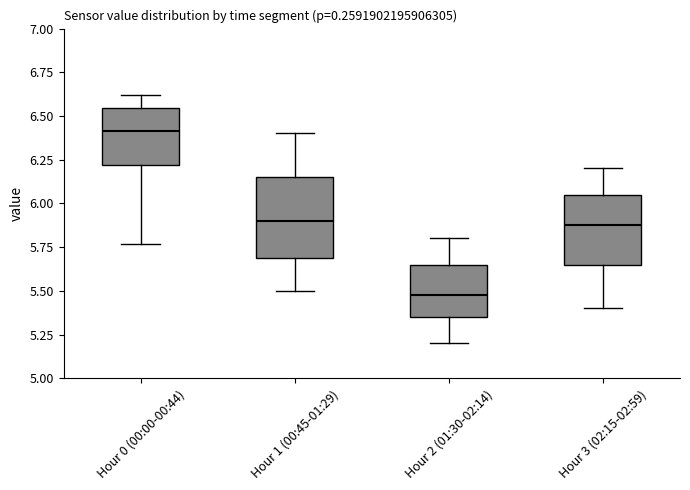

Reading left to right, read every box against the y-axis: the position of its median line, the range the box covers, and the ends of its whiskers. The values are not printed on the chart, so give them approximately, as read against the axis.

Hour 0 (00:00-00:44): median 6.40, box 6.20 to 6.55, whiskers 5.75 to 6.60
Hour 1 (00:45-01:29): median 5.90, box 5.70 to 6.15, whiskers 5.50 to 6.40
Hour 2 (01:30-02:14): median 5.50, box 5.35 to 5.65, whiskers 5.20 to 5.80
Hour 3 (02:15-02:59): median 5.90, box 5.65 to 6.05, whiskers 5.40 to 6.20